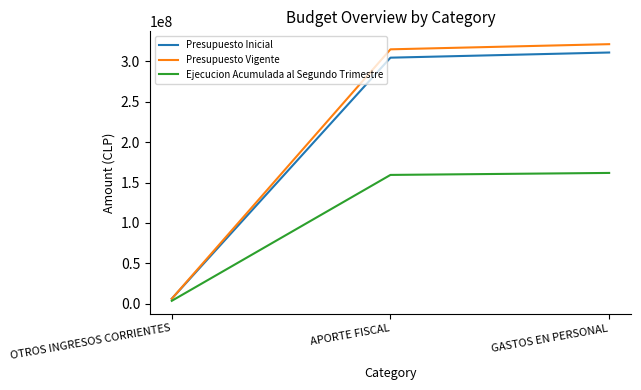

What is the minimum value for Presupuesto Inicial?

6378597